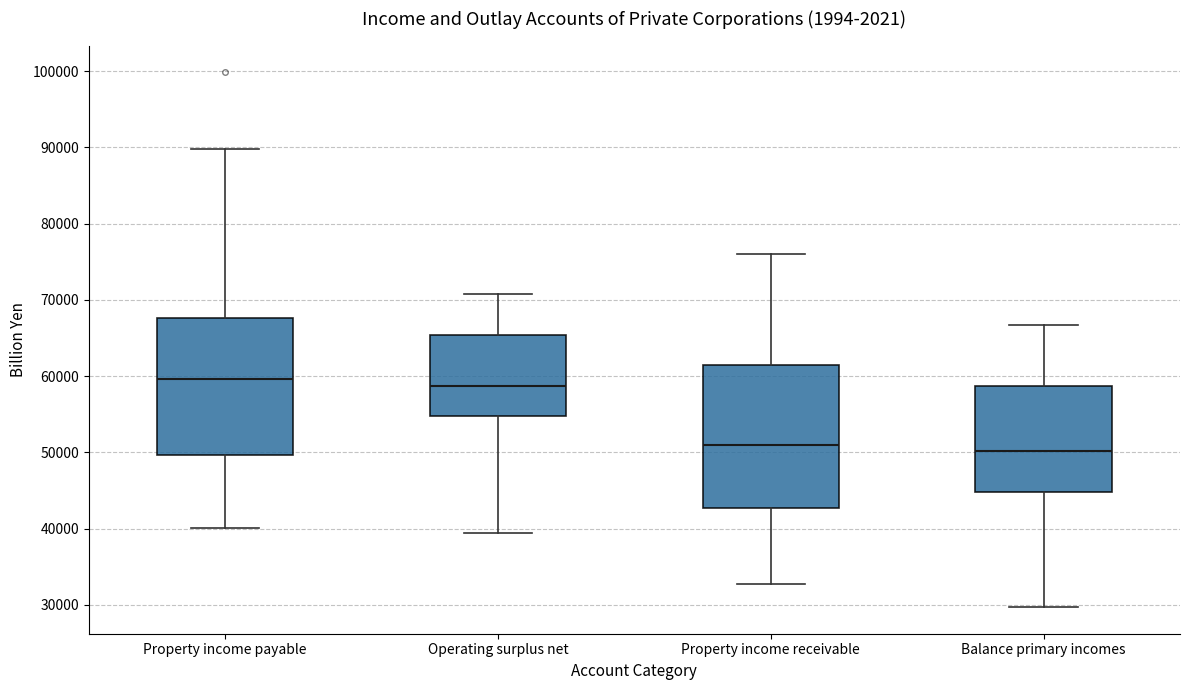

Reading left to right, transcribe this box plot: for each box, give where its median line is, the range the box spans, and where its two whiskers end, as read against the y-axis. The values are not printed on the chart, so give them approximately, as read against the axis.

Property income payable: median 60000, box 50000 to 68000, whiskers 40000 to 90000
Operating surplus net: median 59000, box 55000 to 65000, whiskers 39000 to 71000
Property income receivable: median 51000, box 43000 to 61000, whiskers 33000 to 76000
Balance primary incomes: median 50000, box 45000 to 59000, whiskers 30000 to 67000